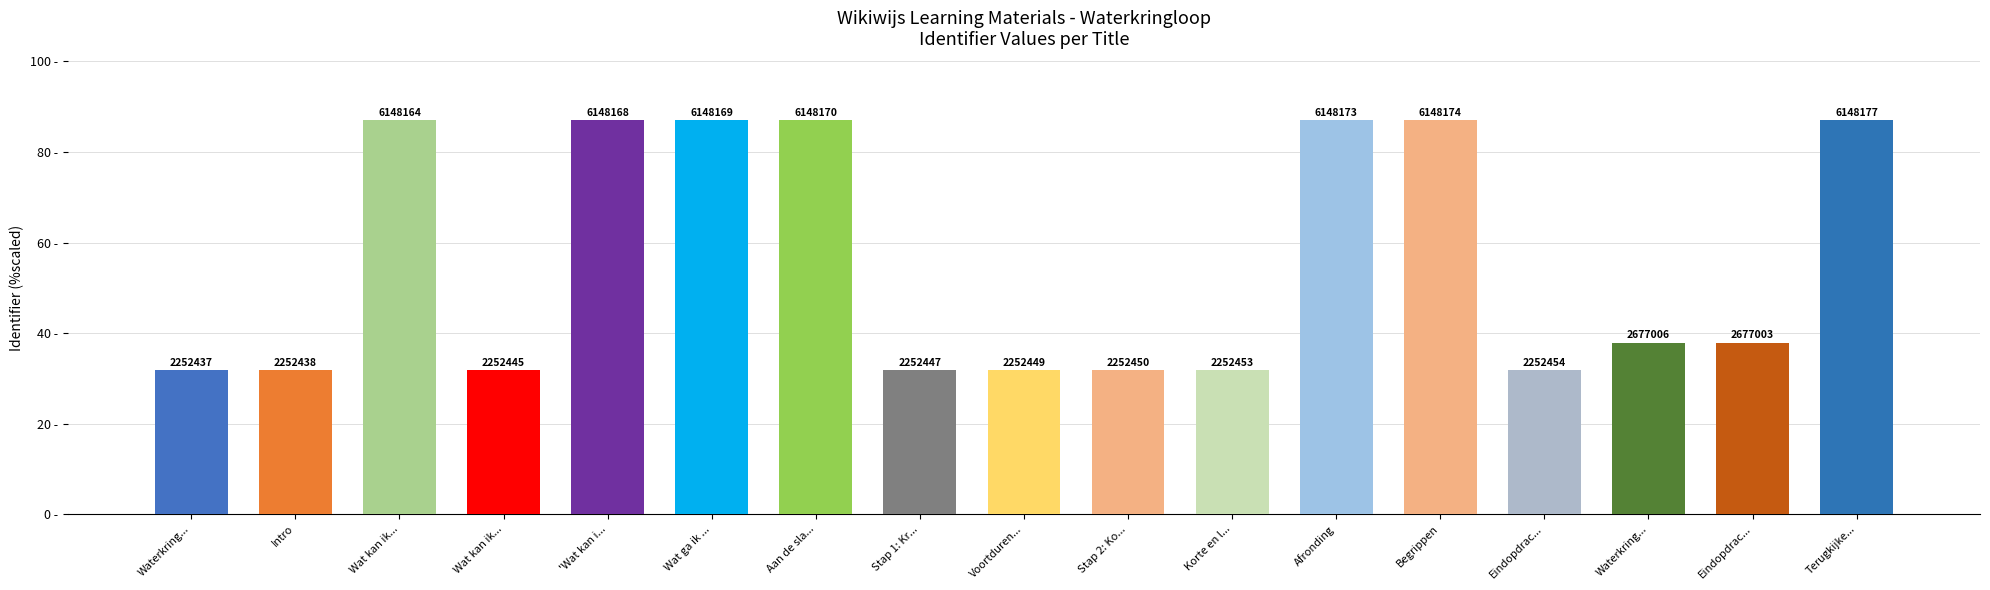

How many bars are there in total?

17